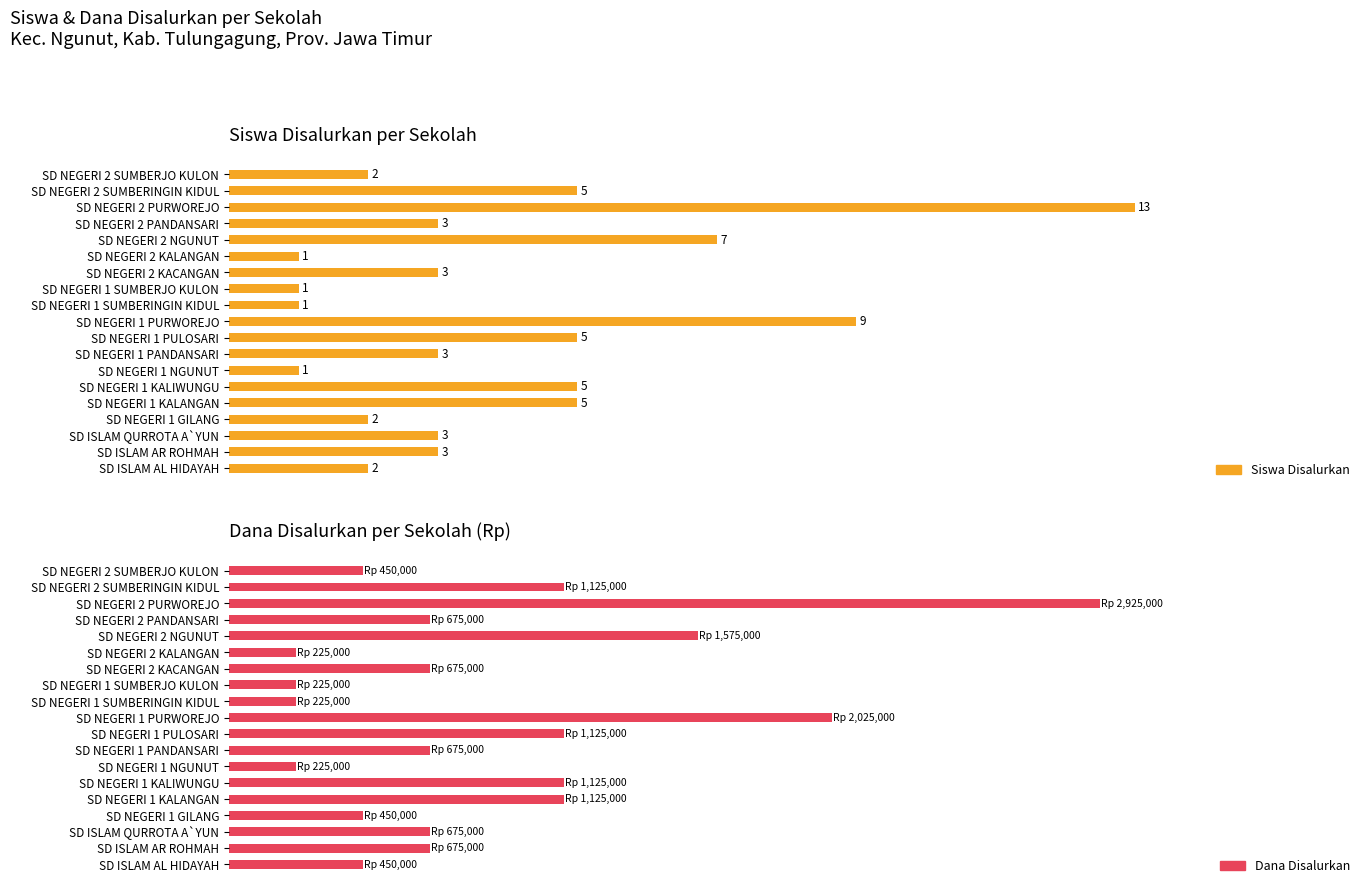

How many bars are there in each group?

2